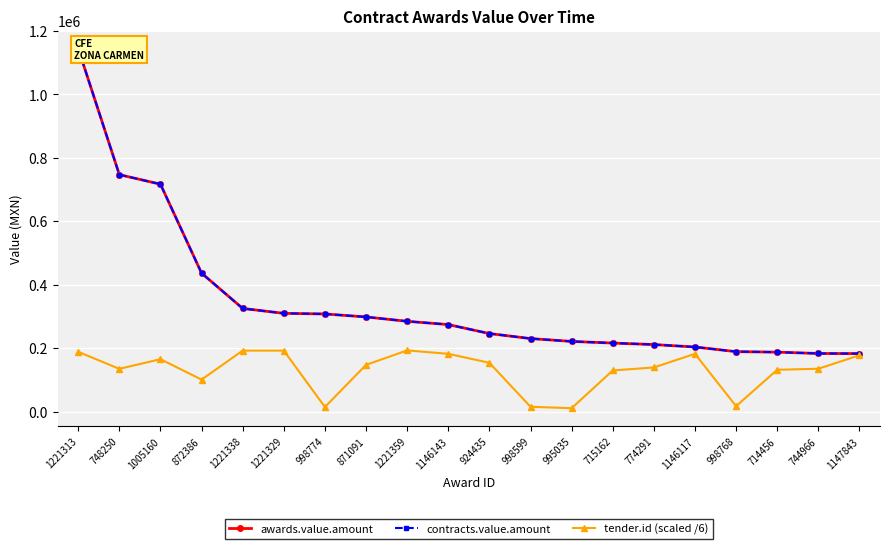

What is the value of the tender.id (scaled /6) point at the 9th from the left?

192640.3